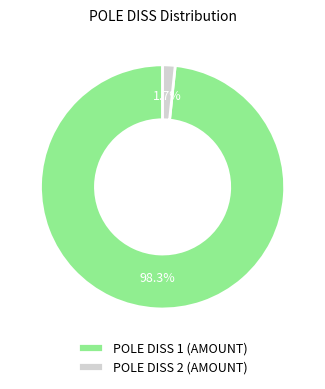

Is there a majority slice in this chart?

Yes